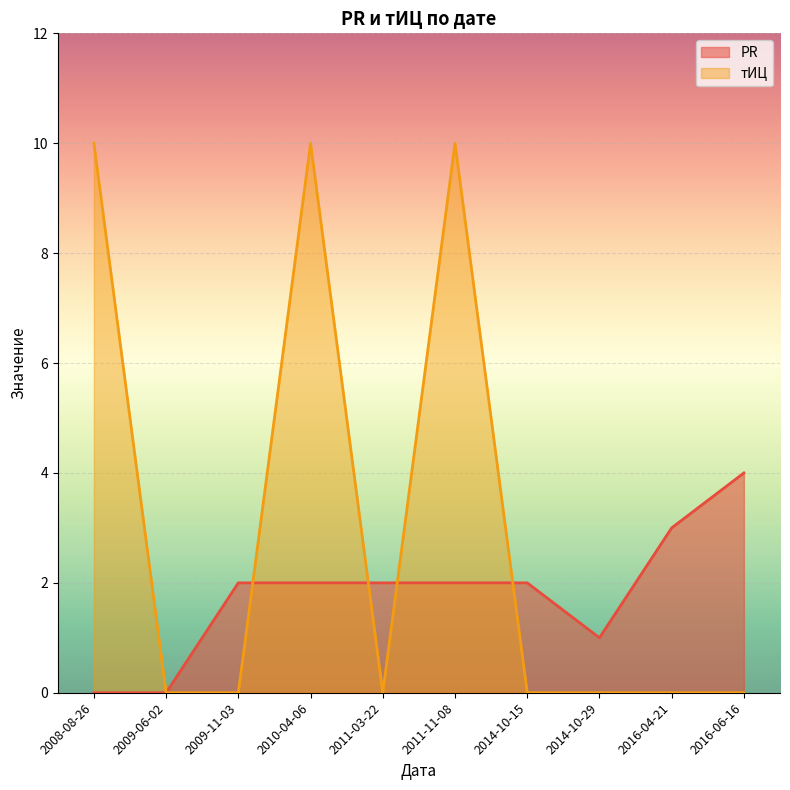

Rank the series by their average value, from lowest to highest.

PR, тИЦ